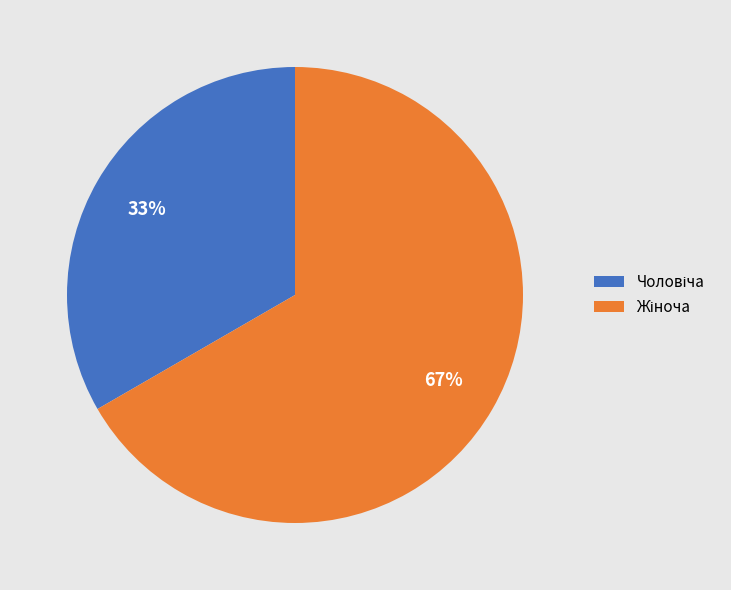

Is there any slice that represents more than half of the pie?

Yes